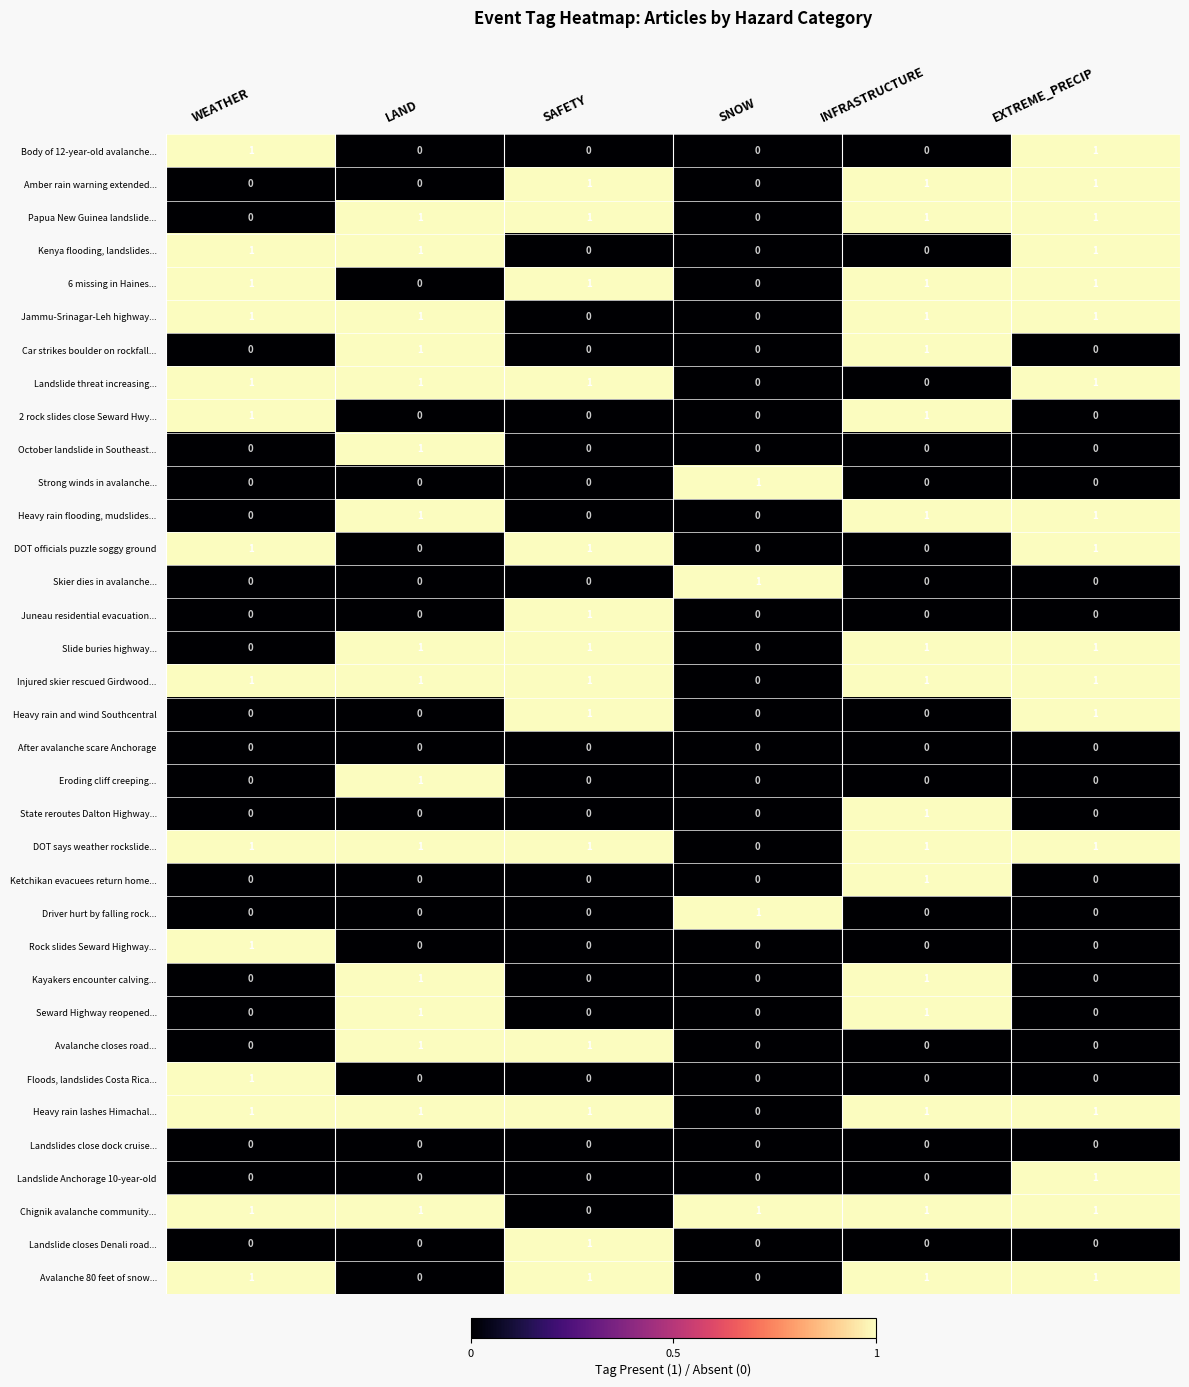

Is the value of Juneau residential evacuation... at SNOW greater than the value of Amber rain warning extended... at SAFETY?

No